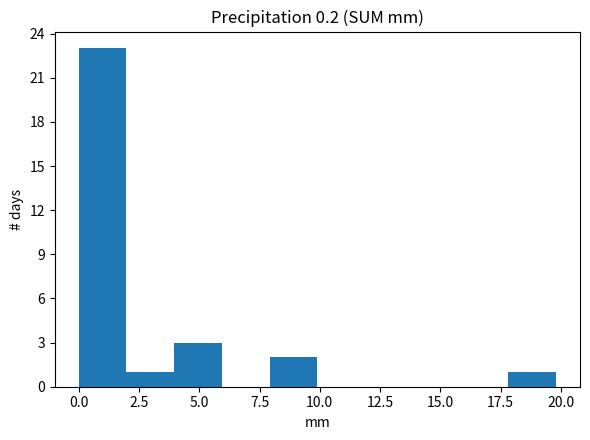

Around what value on the x-axis is the tallest bar? Give the approximate position of its centre, as read against the axis.

1.0